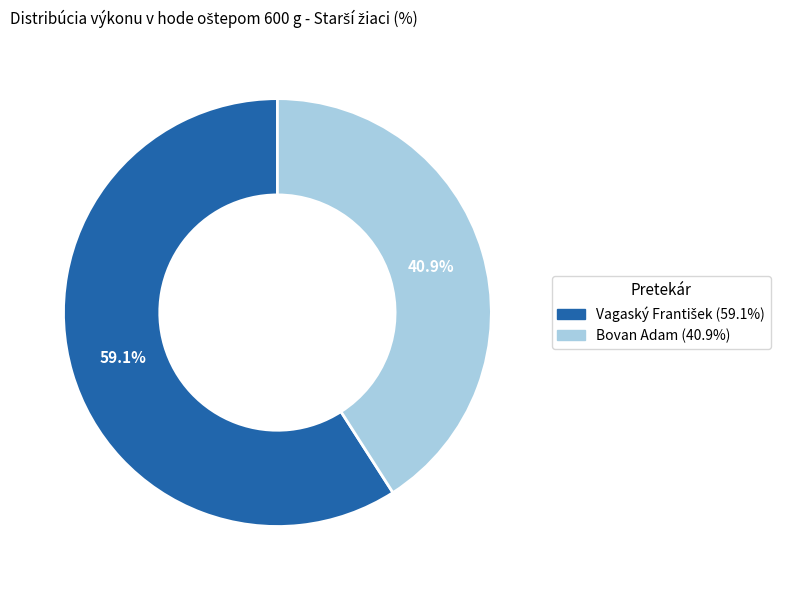

Does Bovan Adam represent more than half of the total?

No